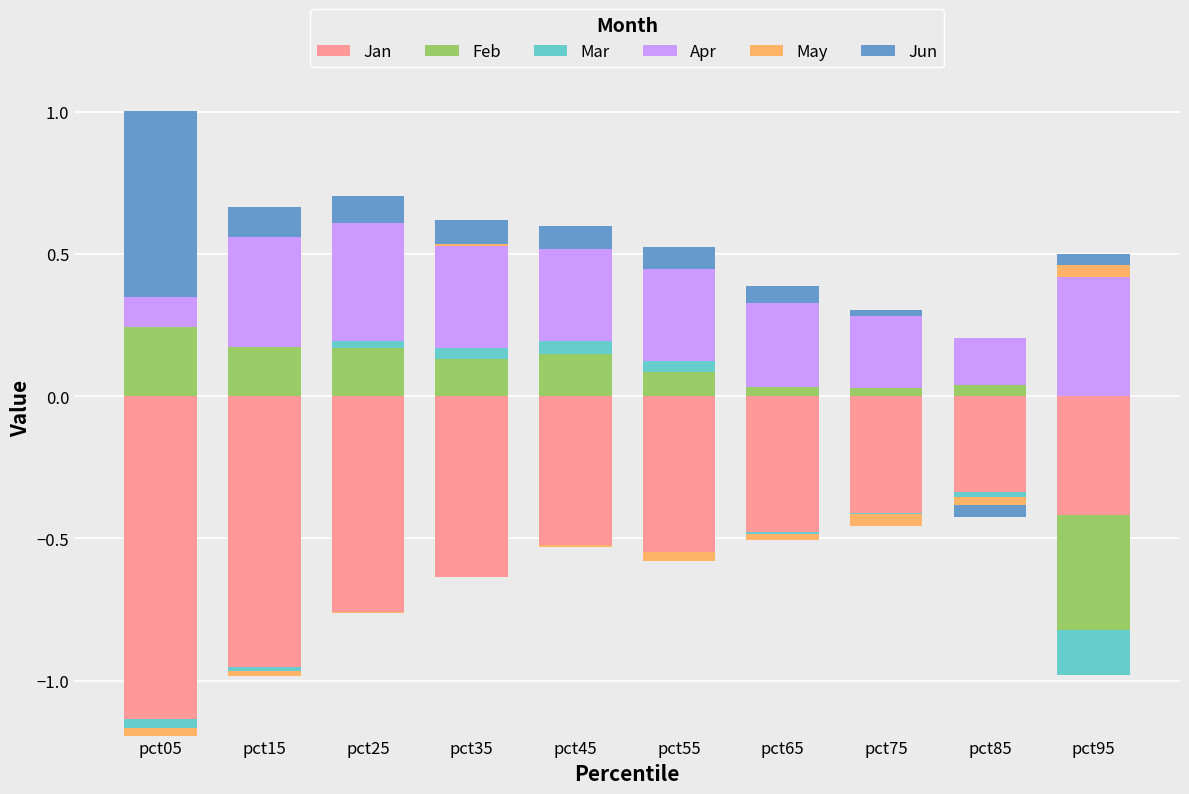

How many bars are there in each group?

6